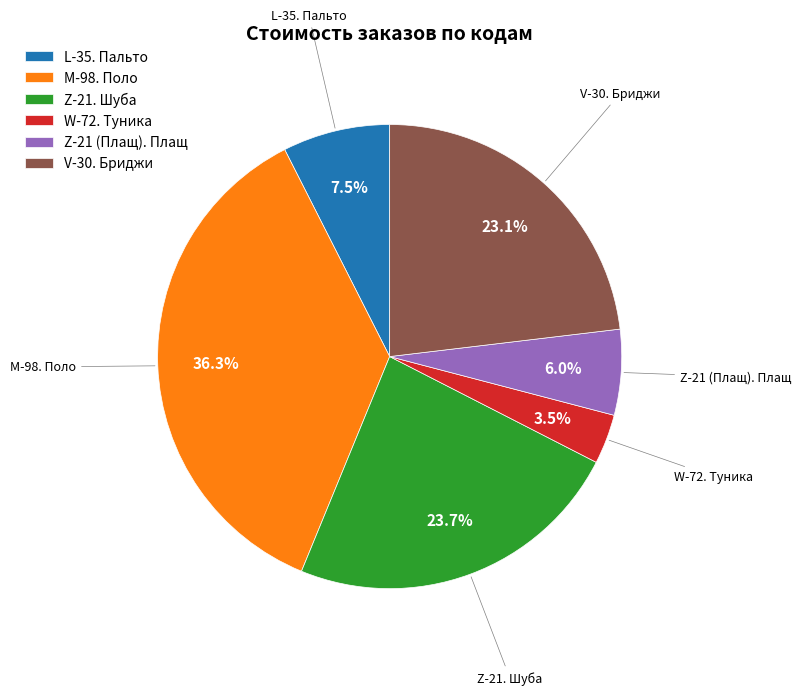

Which category has the smallest portion of the pie?

W-72. Туника